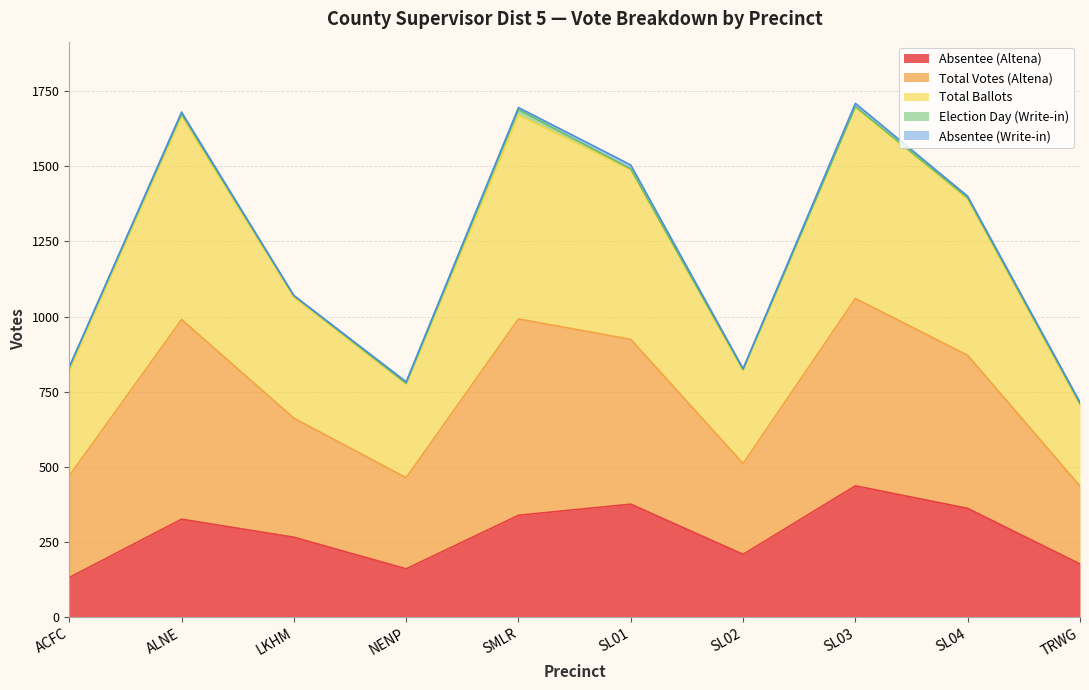

The Absentee (Altena) series shows 177 at TRWG. True or false?

True